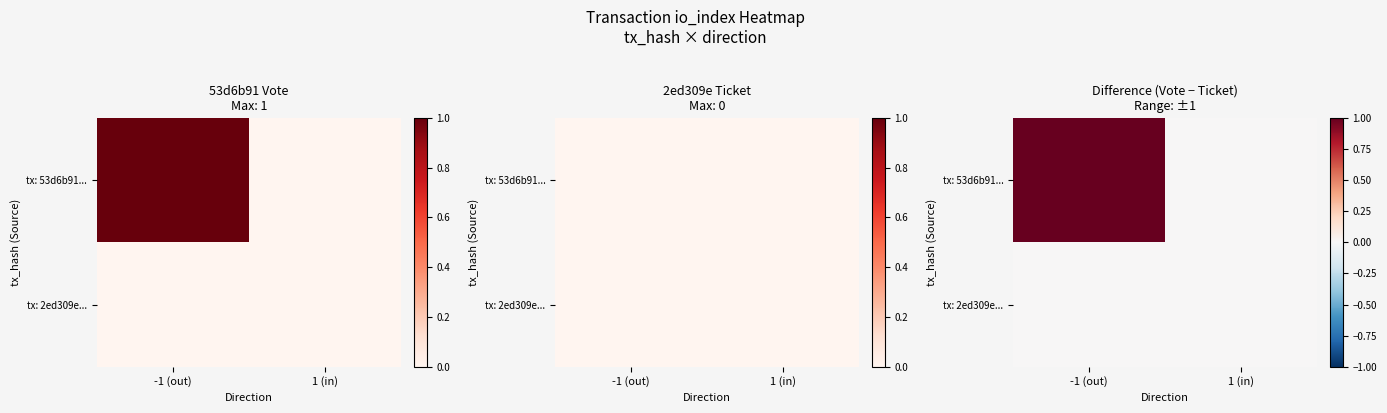

What is the difference between the highest and lowest values at -1 (out)?

1